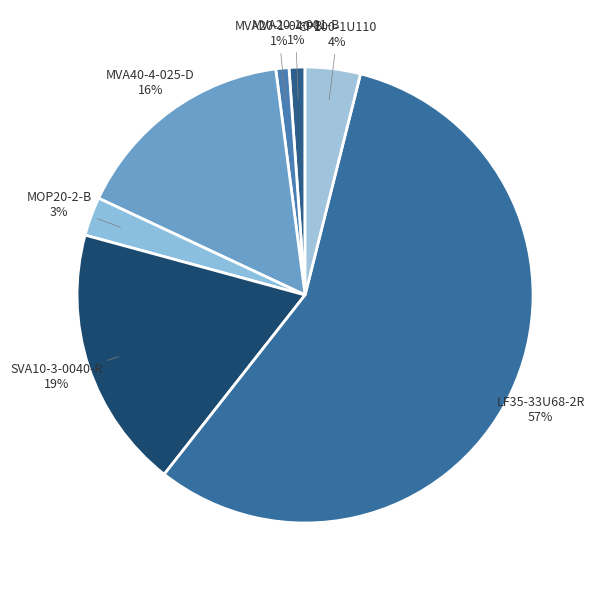

The MOP20-2-B slice represents 10% of the pie. True or false?

False